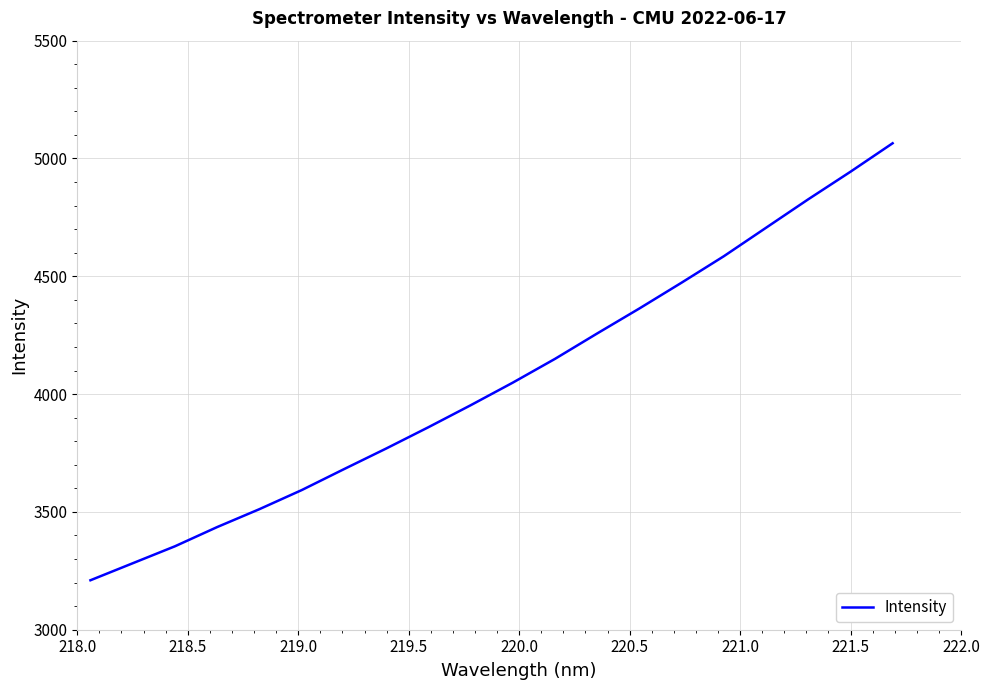

What is the greatest value displayed?

5064.6